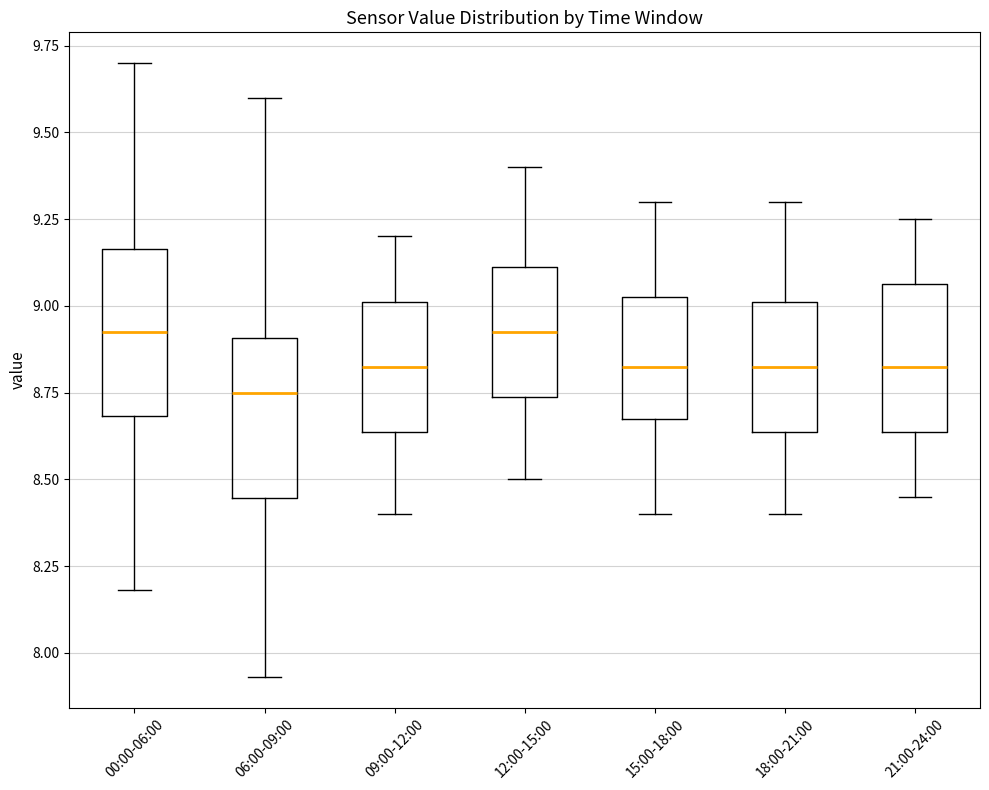

Reading left to right, transcribe this box plot: for each box, give where its median line is, the range the box spans, and where its two whiskers end, as read against the y-axis. The values are not printed on the chart, so give them approximately, as read against the axis.

00:00-06:00: median 8.95, box 8.70 to 9.15, whiskers 8.20 to 9.70
06:00-09:00: median 8.75, box 8.45 to 8.90, whiskers 7.95 to 9.60
09:00-12:00: median 8.85, box 8.65 to 9.00, whiskers 8.40 to 9.20
12:00-15:00: median 8.95, box 8.75 to 9.10, whiskers 8.50 to 9.40
15:00-18:00: median 8.85, box 8.70 to 9.05, whiskers 8.40 to 9.30
18:00-21:00: median 8.85, box 8.65 to 9.00, whiskers 8.40 to 9.30
21:00-24:00: median 8.85, box 8.65 to 9.05, whiskers 8.45 to 9.25